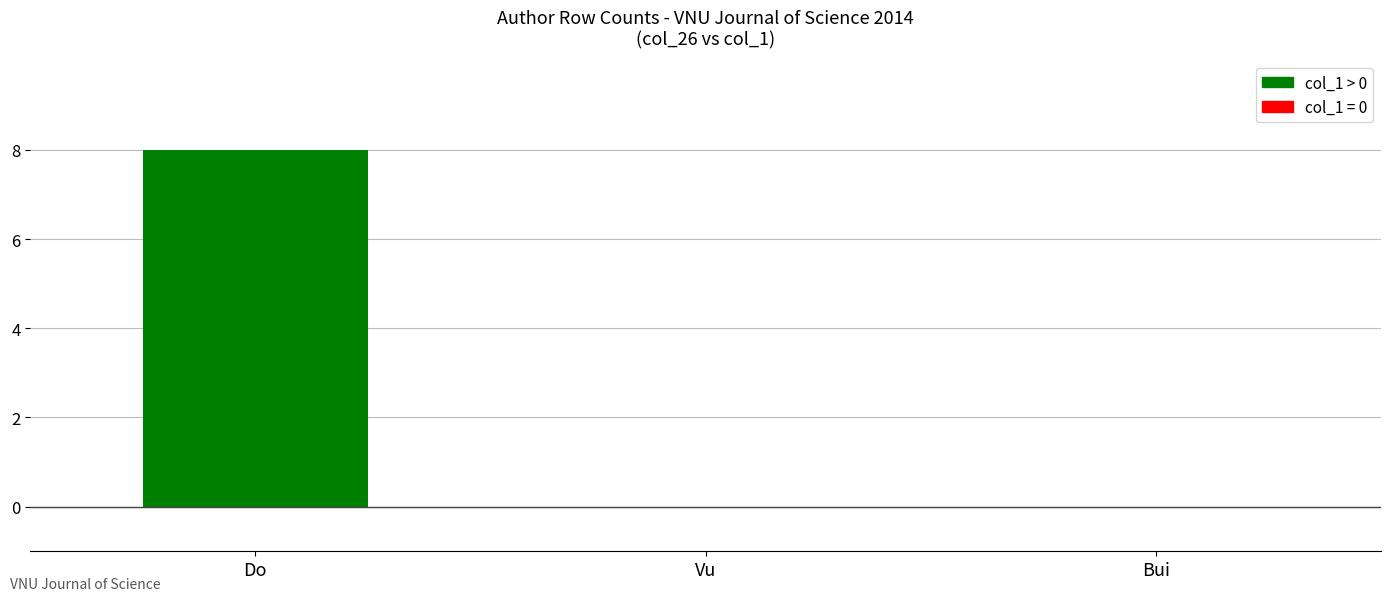

Are the bars horizontal?

No